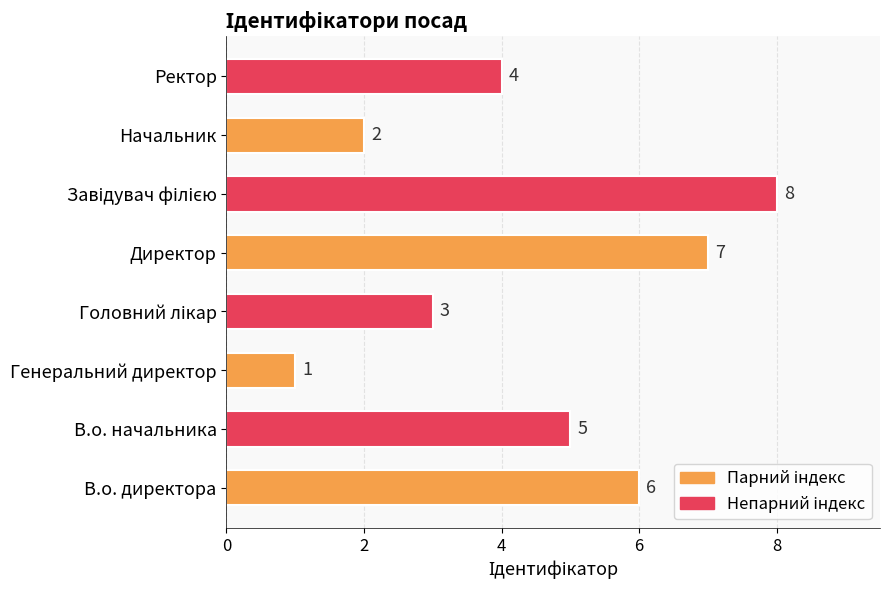

Reading top to bottom, what are all the values shown in this chart?

4	2	8	7	3	1	5	6